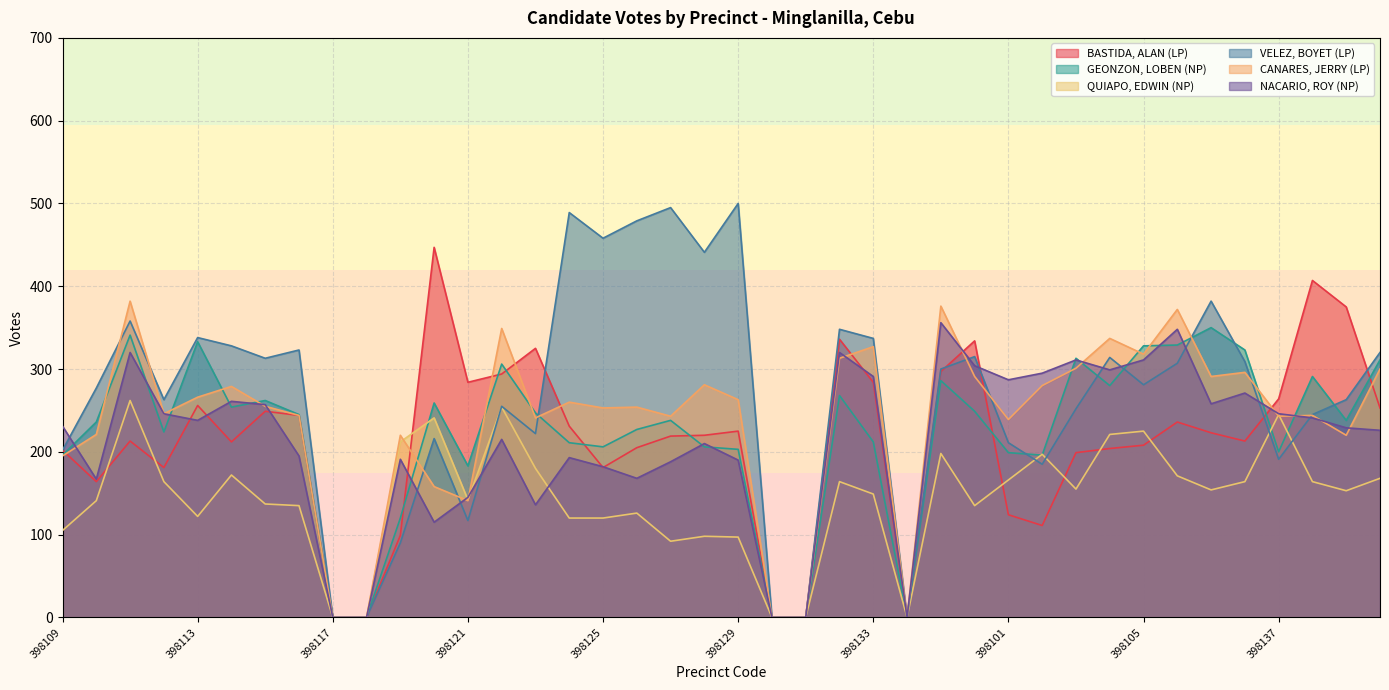

Which series has the largest total across all categories?

VELEZ, BOYET (LP)